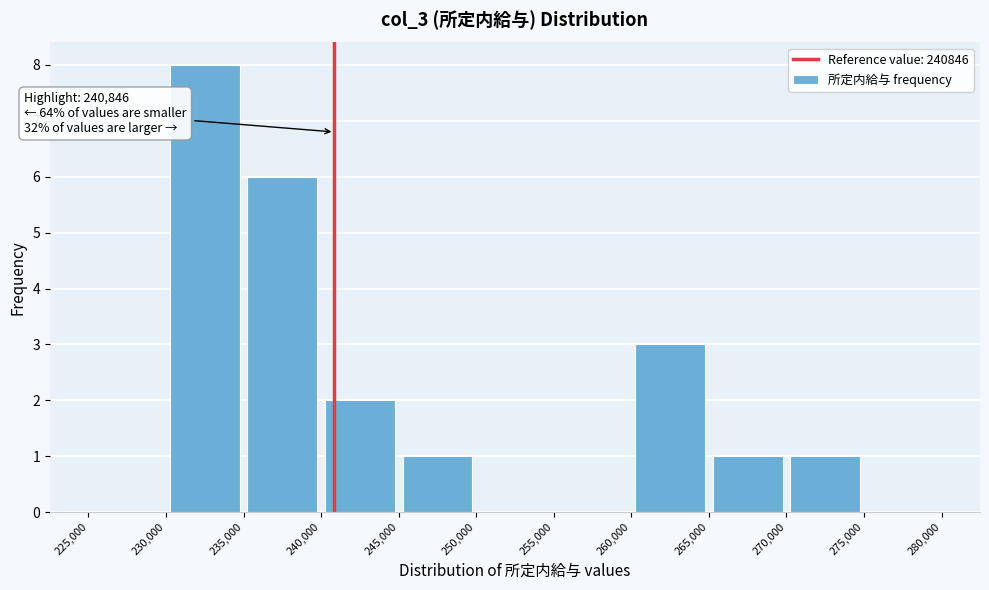

Which range on the x-axis has the tallest bar?

230,000 to 235,000